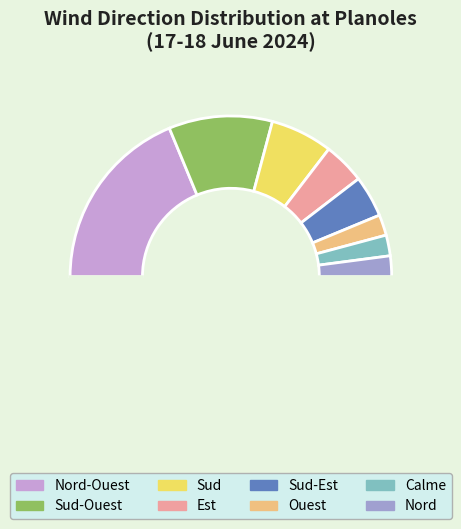

What is the largest slice in the pie chart?

Nord-Ouest